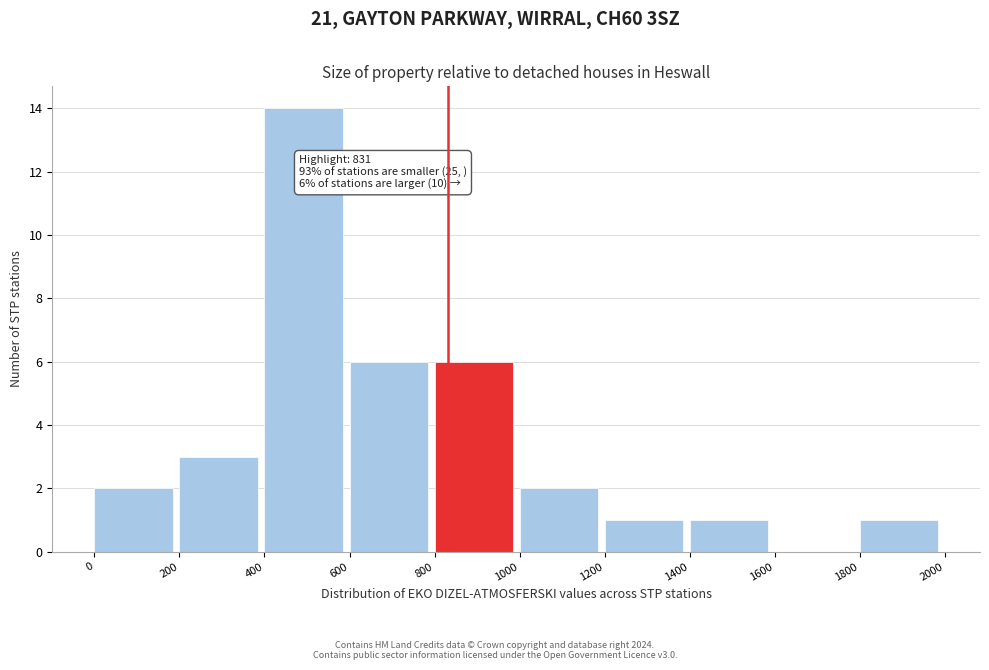

Which range on the x-axis has the tallest bar?

400 to 600